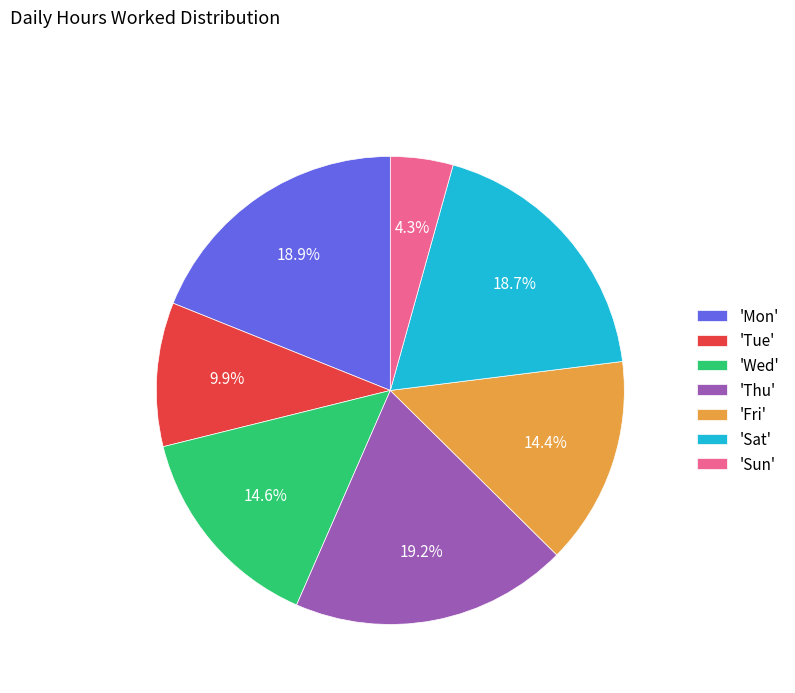

Does any single category account for the majority?

No